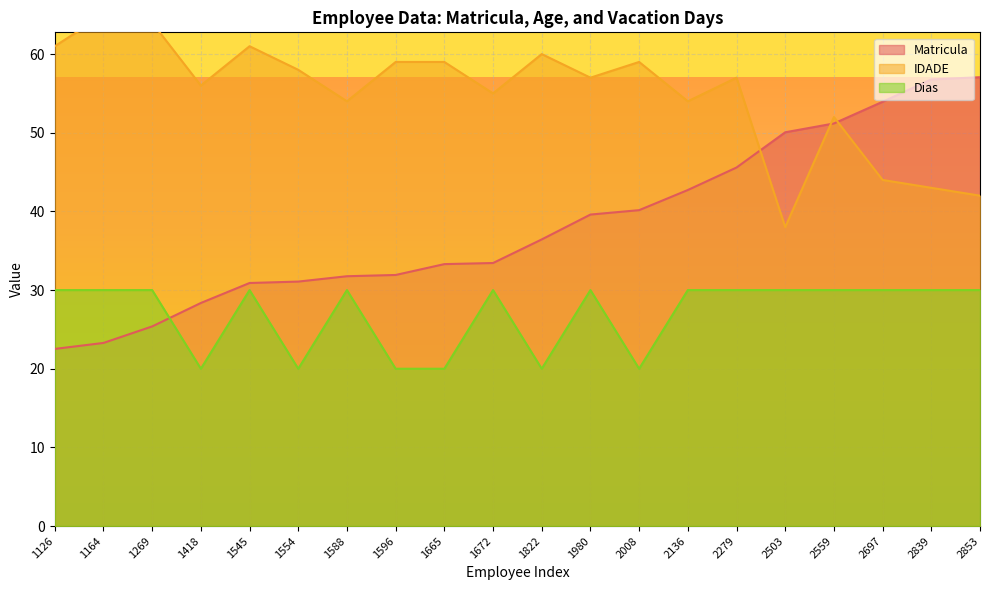

How many values in the IDADE series are below 57?

9